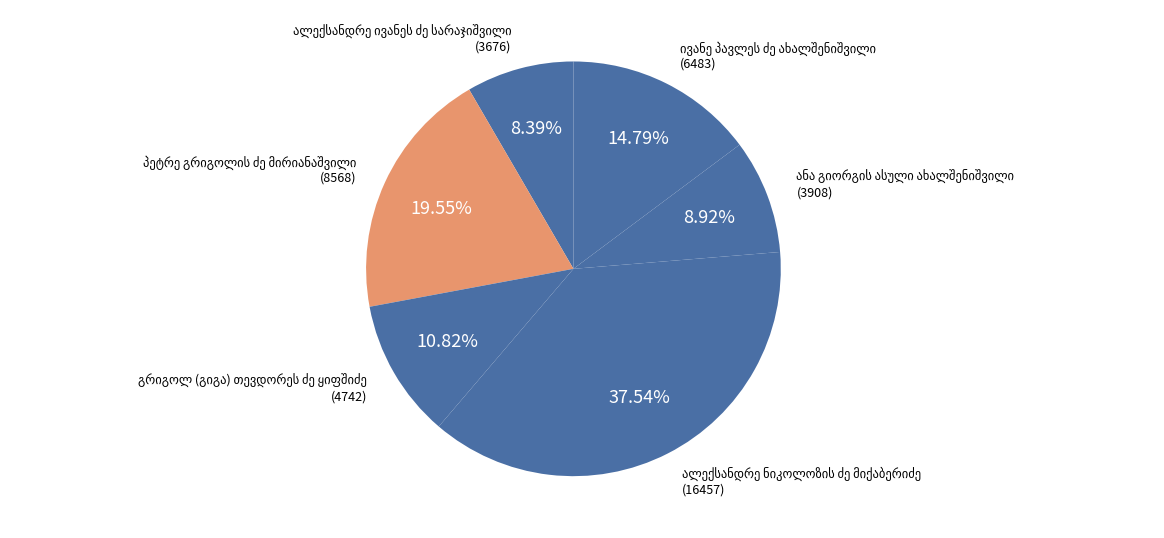

How many segments does this pie chart have?

6